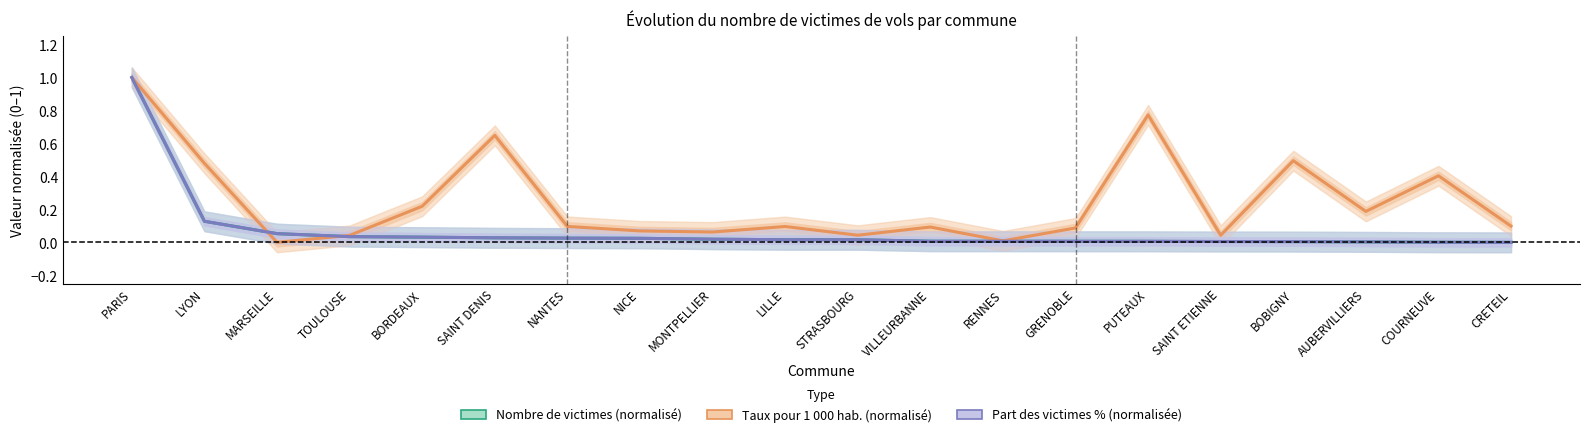

Is this an area chart (filled region under the line)?

No